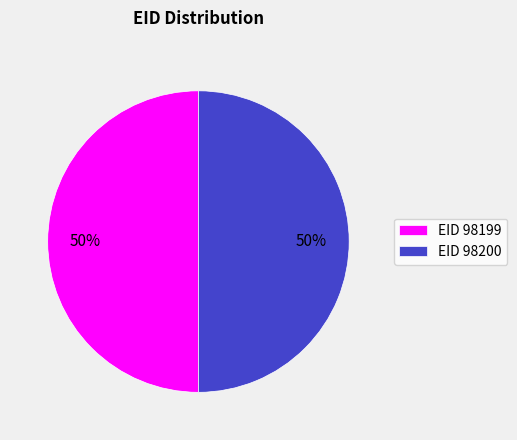

True or false: EID 98199 accounts for 50% of the total.

True